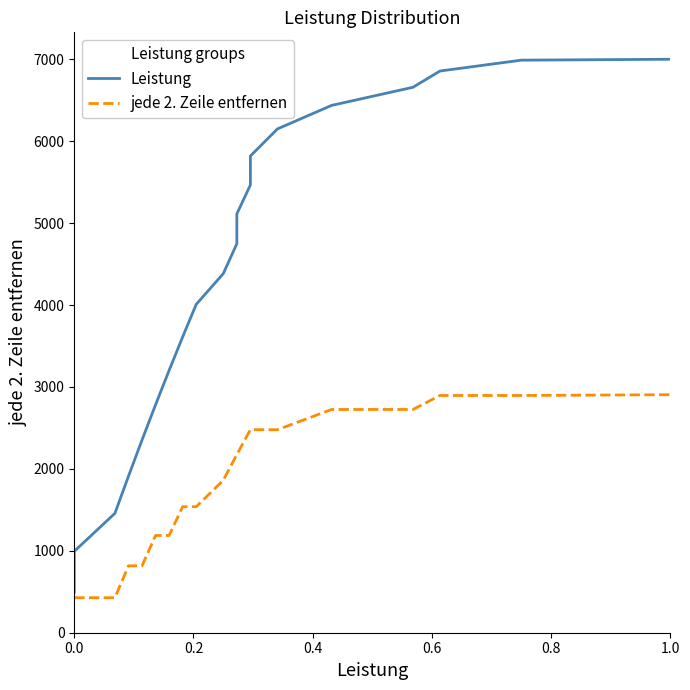

True or false: jede 2. Zeile entfernen has more than 0 points higher than both neighbors.

False